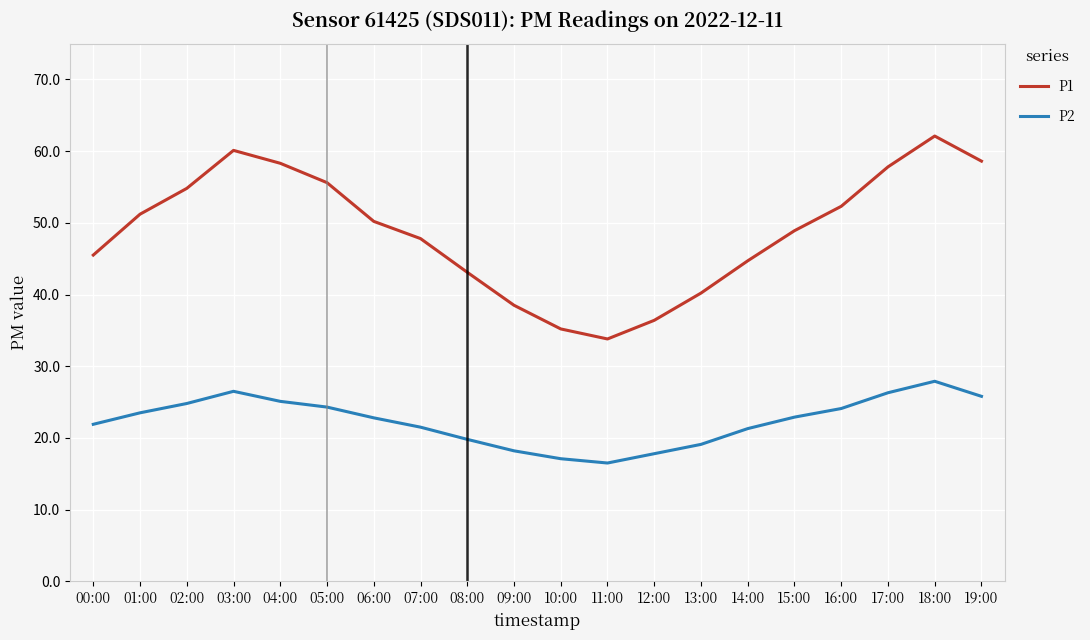

How many lines are shown in the chart?

2